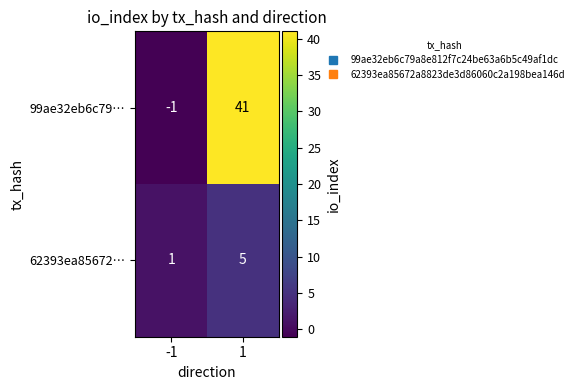

The 62393ea85672… series shows 0 at -1. True or false?

False